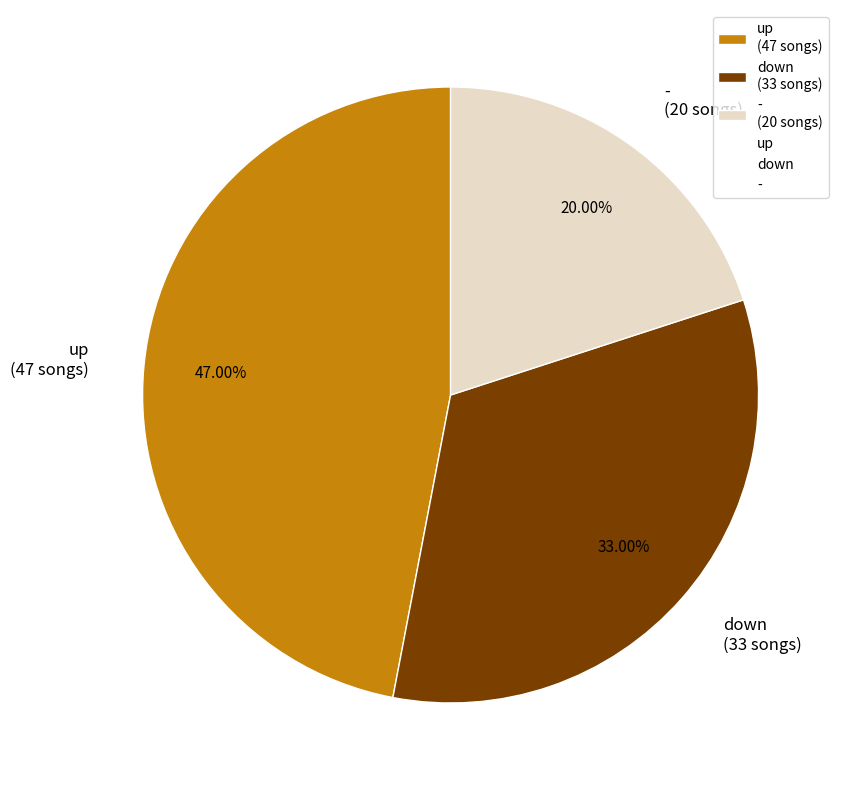

Is it true that down is 33% of the pie?

True